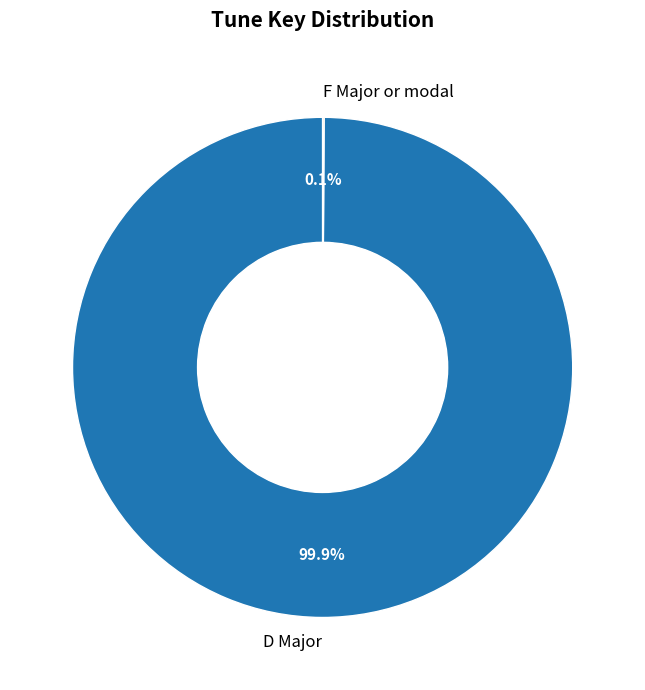

Which slice is the largest?

D Major